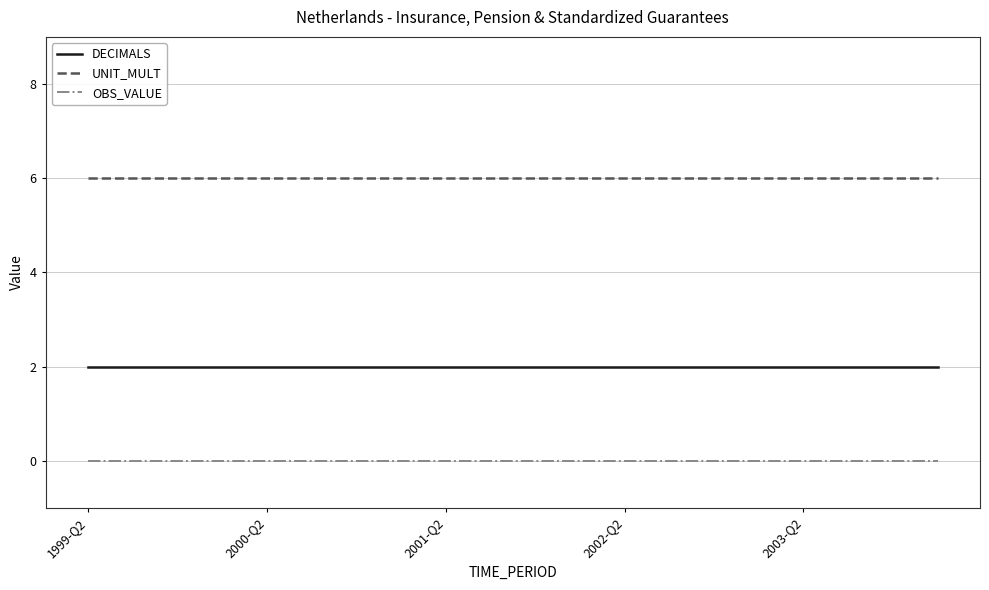

Which series has the largest total across all categories?

UNIT_MULT